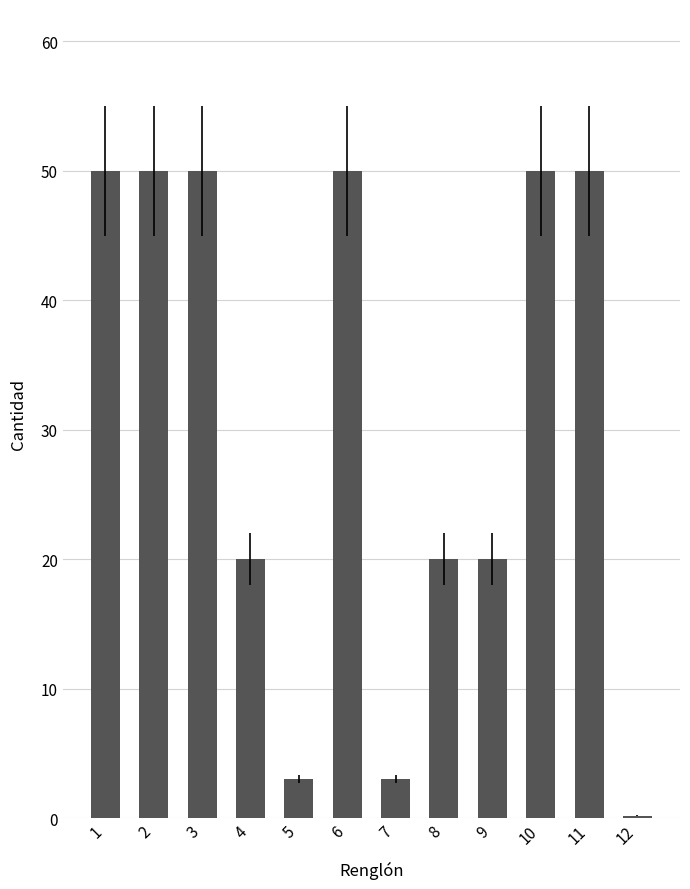

Is it true that the value at 5 is 4.9?

False